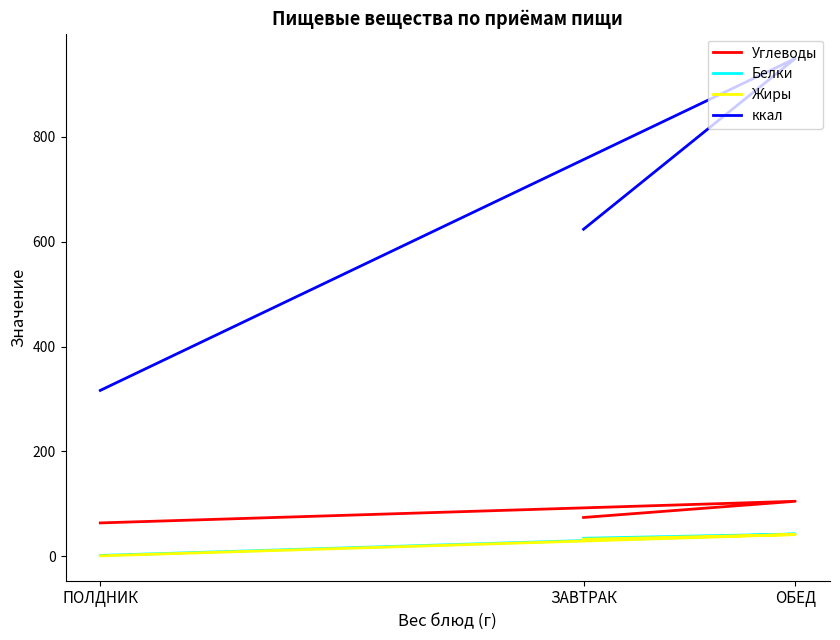

Is it true that Жиры equals 0.5 at ПОЛДНИК?

False